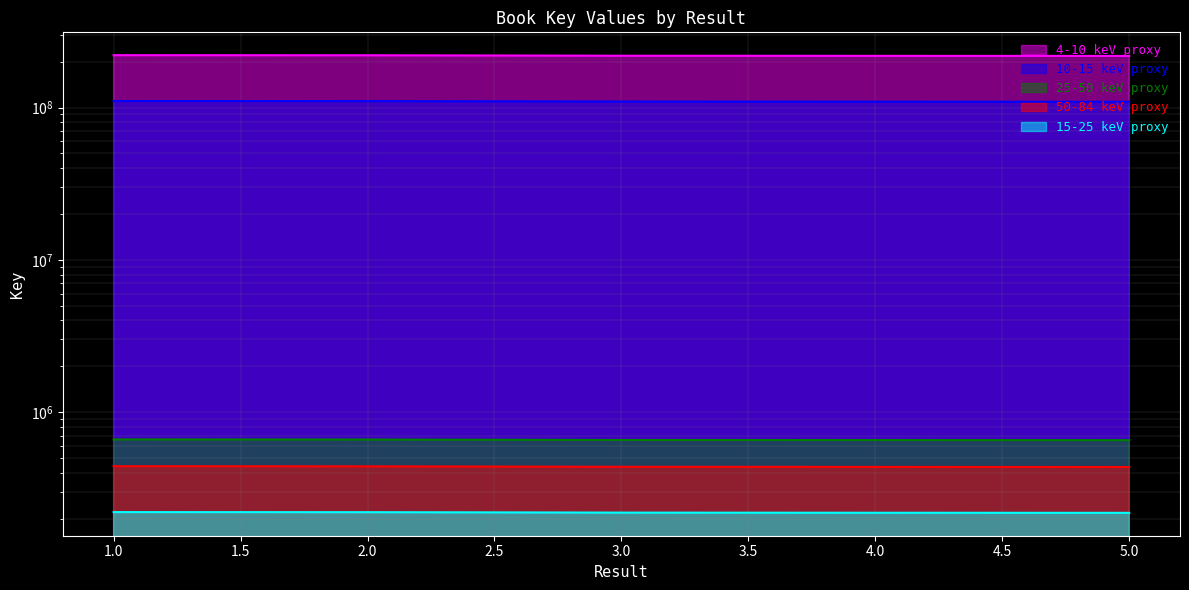

Reading left to right, what are all the values shown in this chart?

1=220517093	2=220132679	3=218815927	4=218418987	5=218097416